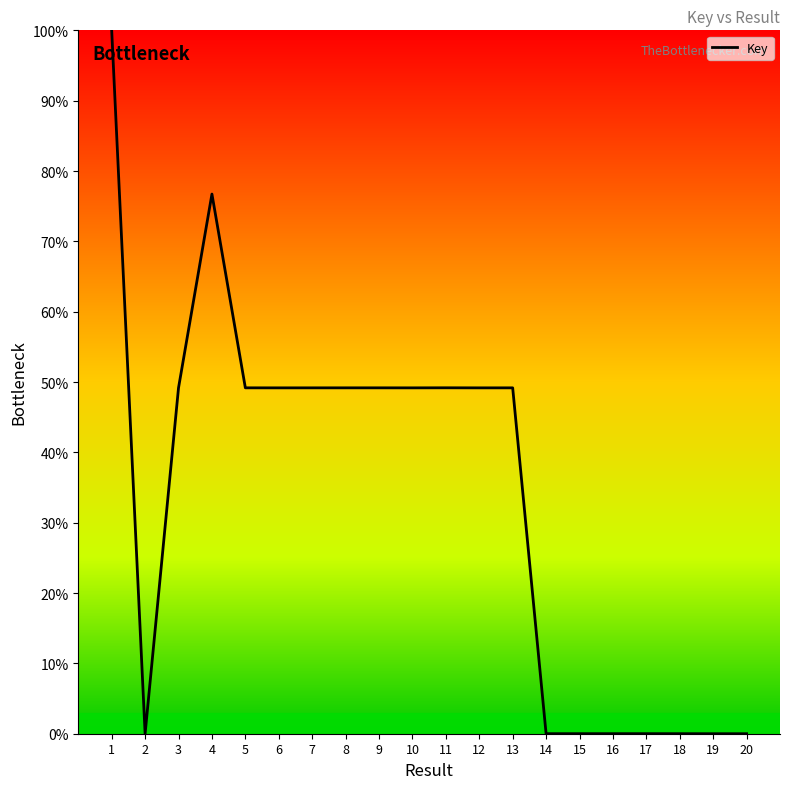

Is it true that the value at 10 is 29.7?

False